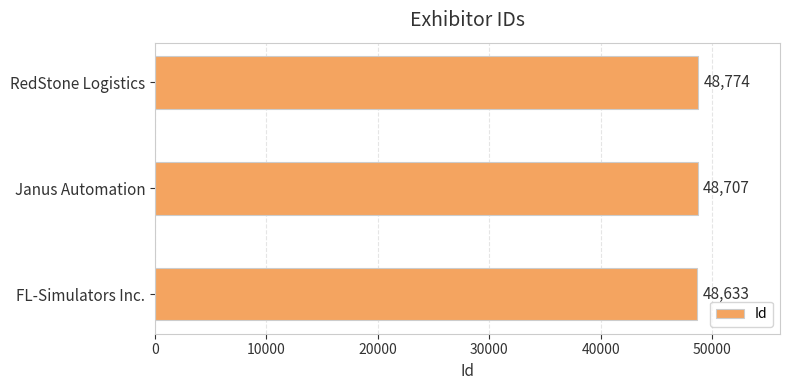

How many values are below 48707?

1